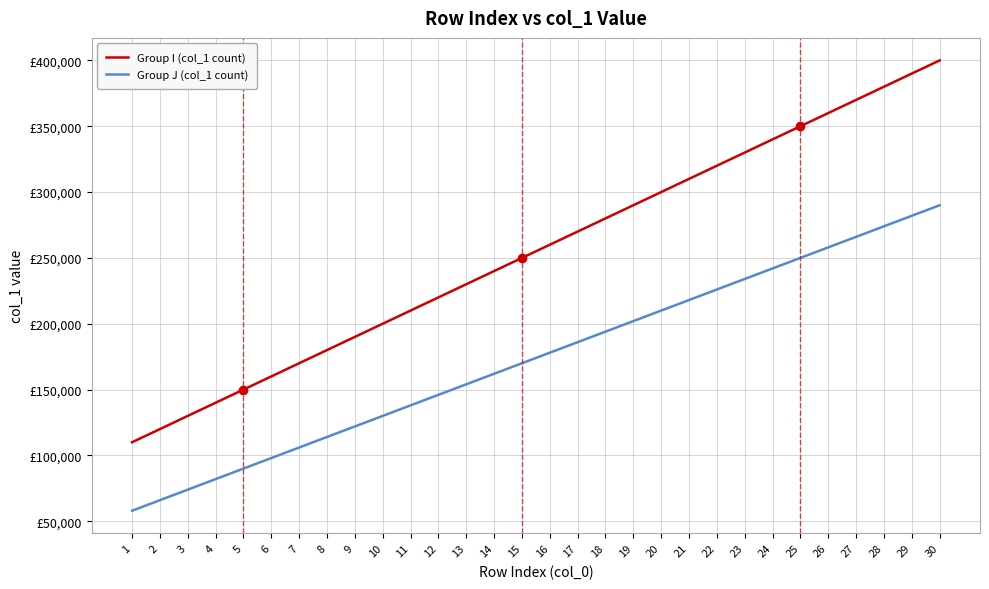

Does the chart display data point markers on the line(s)?

No